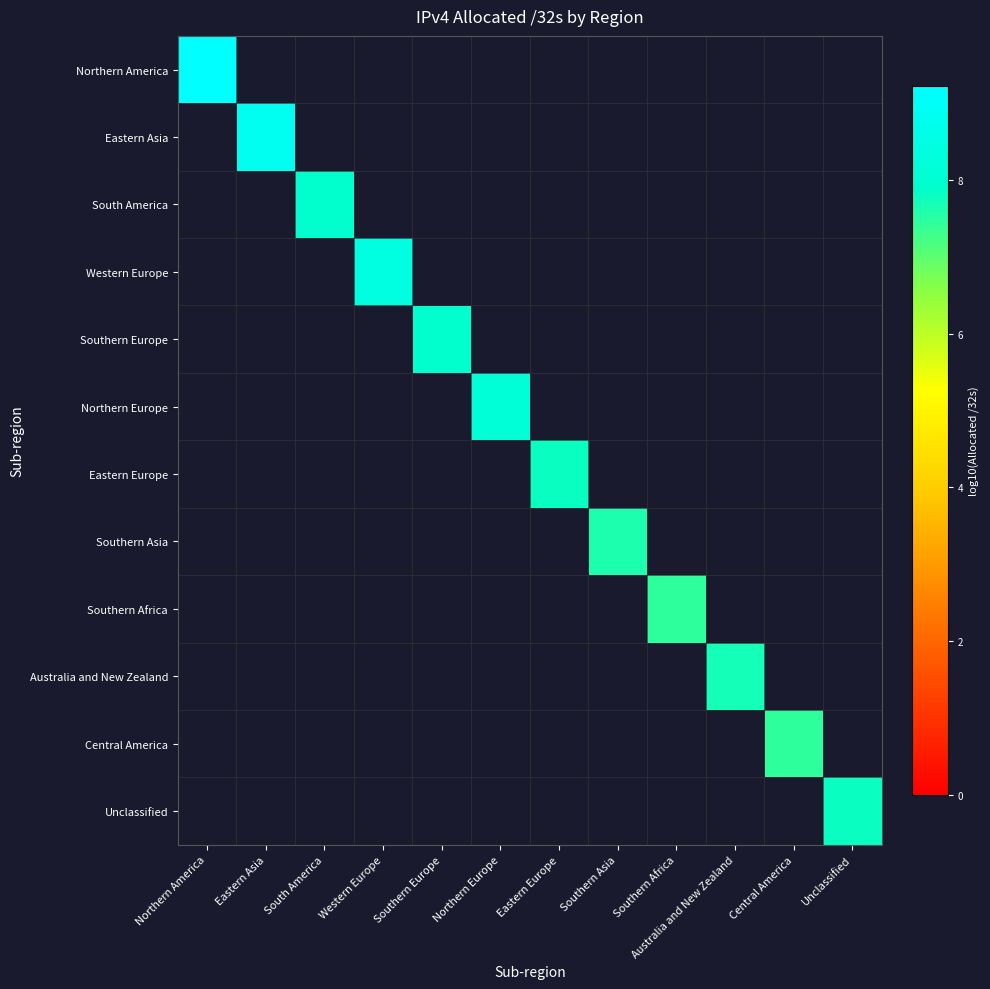

How many values in Northern Europe are above zero?

1